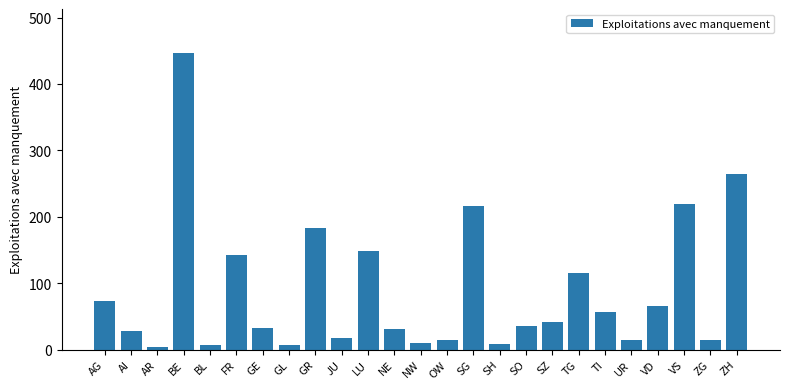

True or false: the data shows 28 at AI.

True